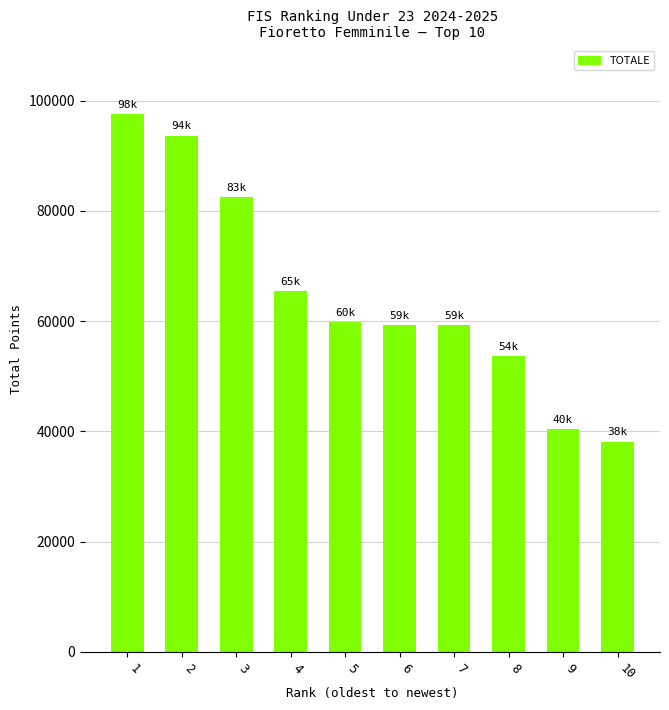

Which has a higher value, 1 or 3?

1